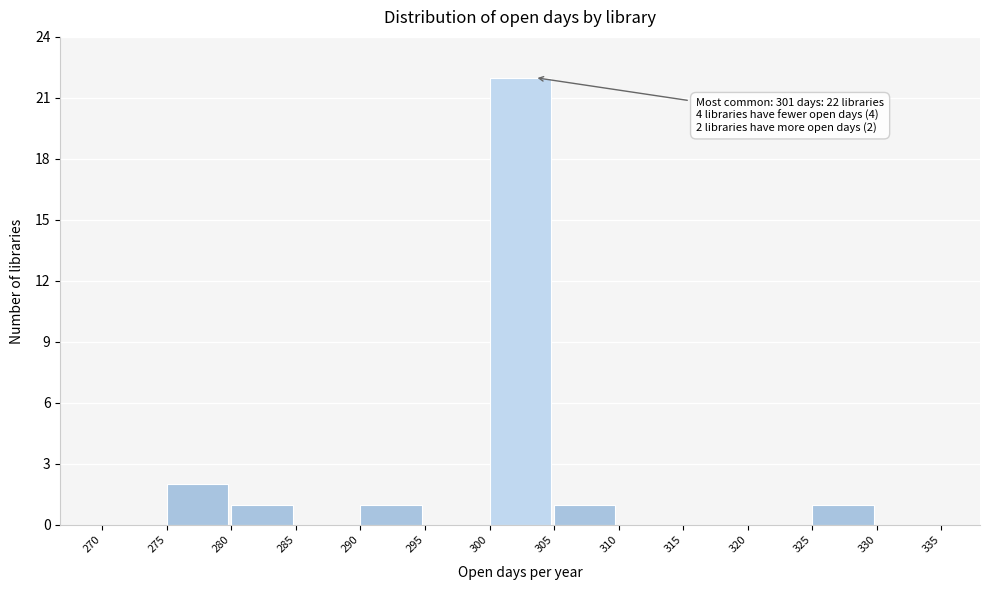

Which range on the x-axis has the tallest bar?

300 to 305